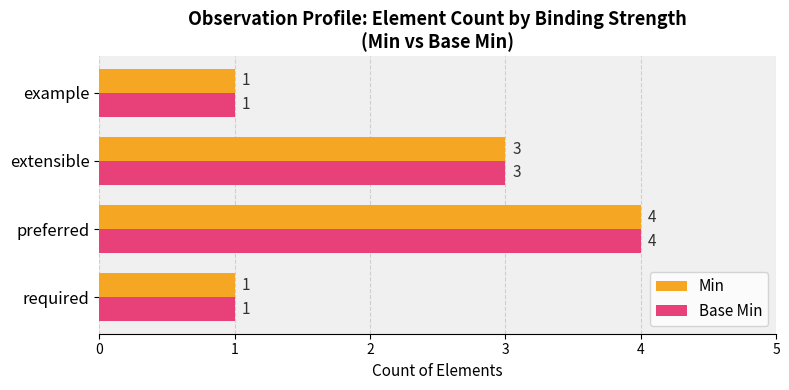

What is the difference between the maximum and minimum values in the Min series?

3